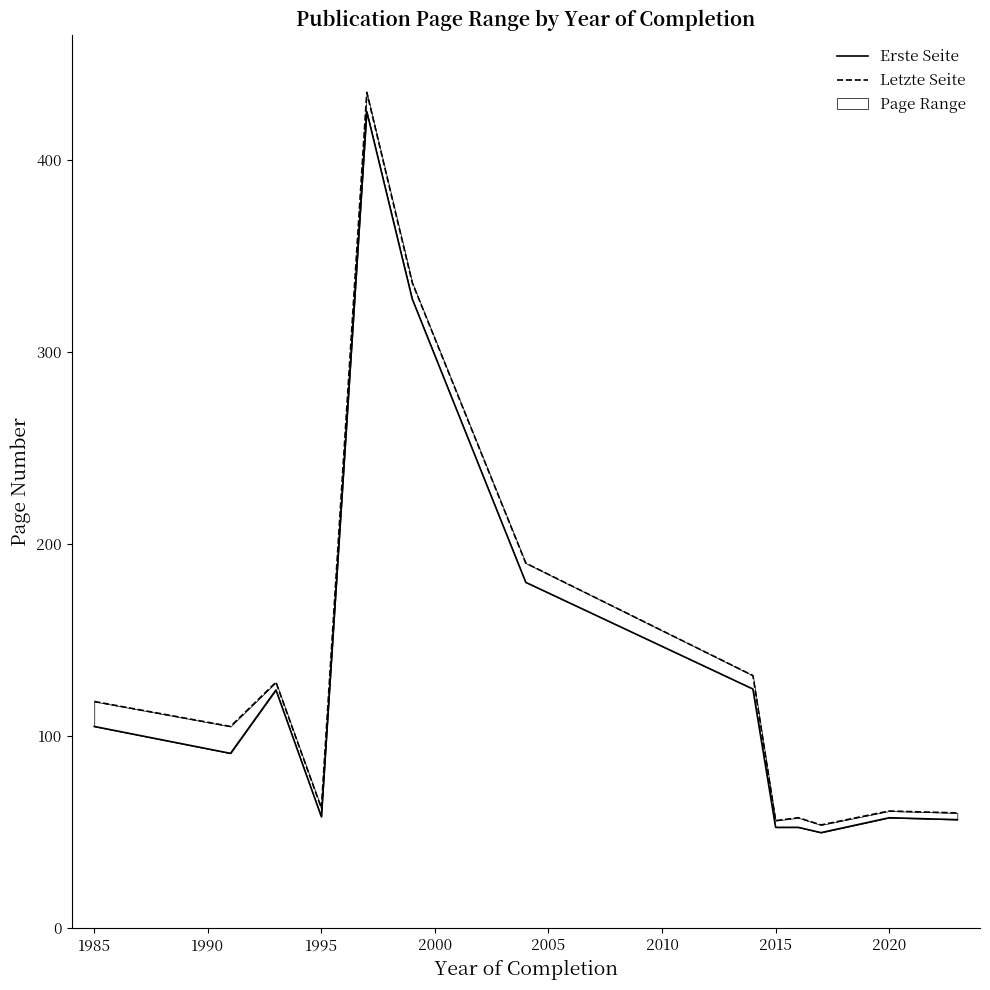

Count the number of data series in this chart.

2